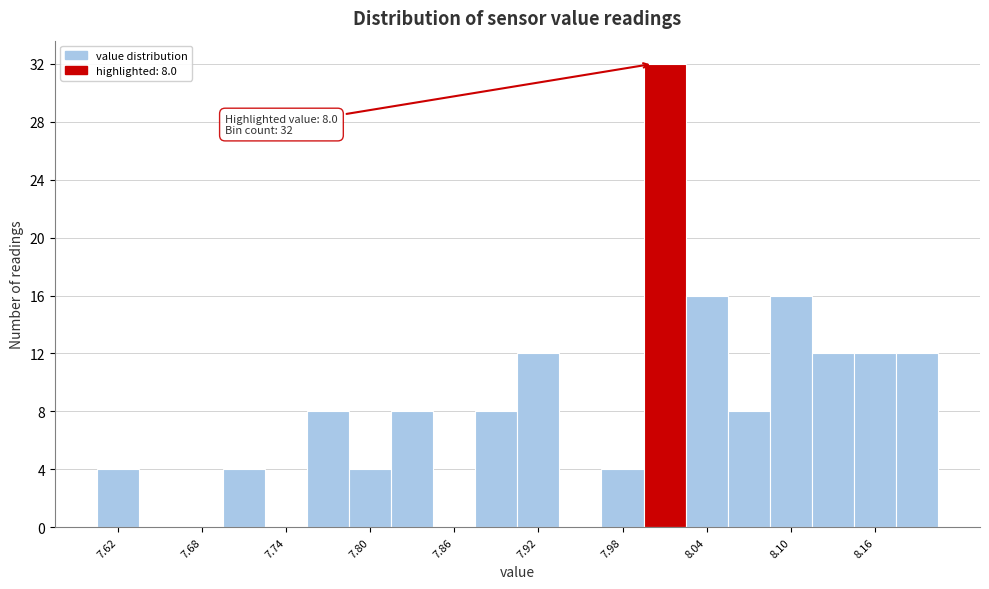

Around what value on the x-axis is the tallest bar? Give the approximate position of its centre, as read against the axis.

8.01